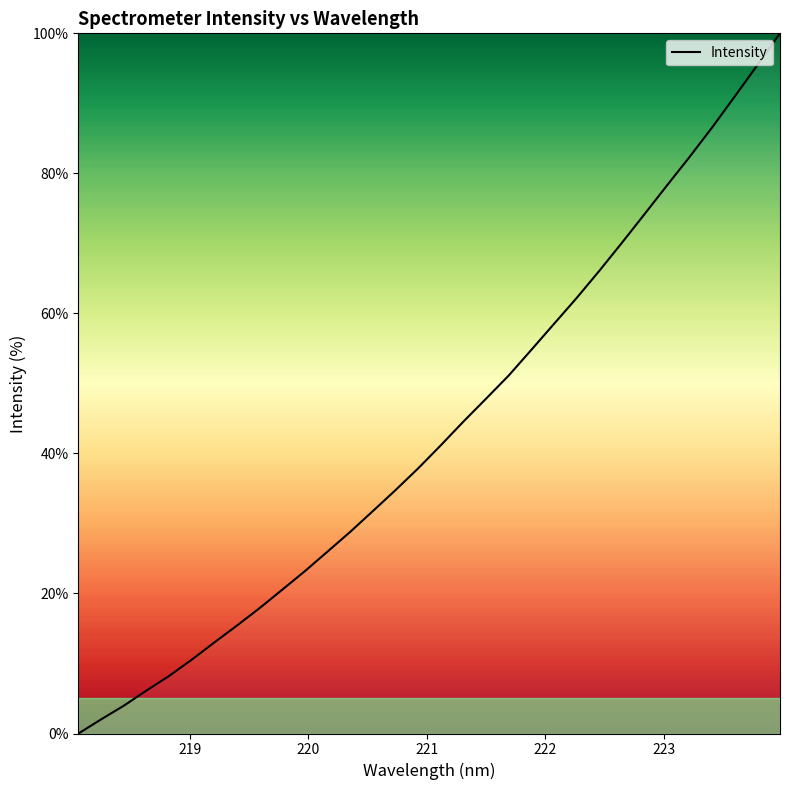

What is the difference between the maximum and minimum values?

100.0